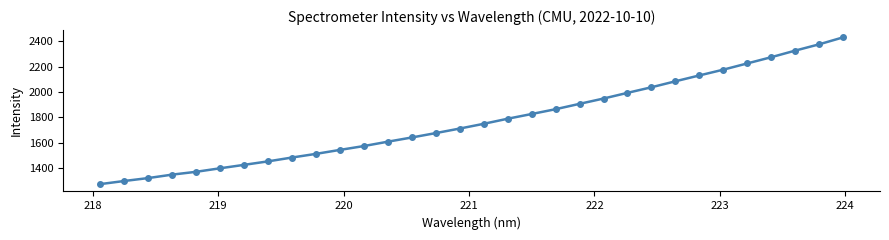

What is the maximum value shown in the chart?

2431.9